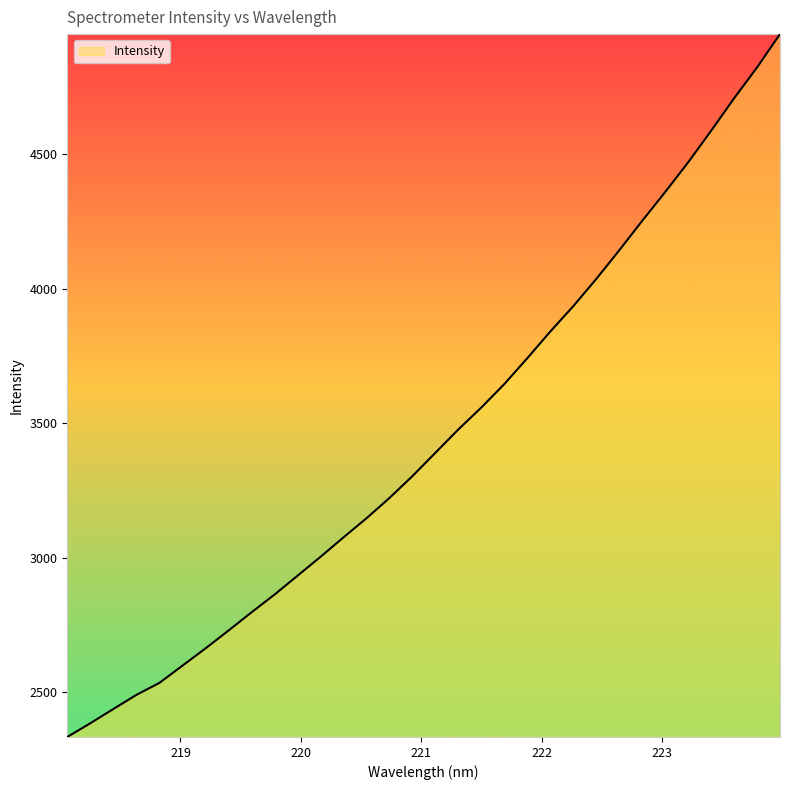

What is the difference between the maximum and minimum values?

2611.4